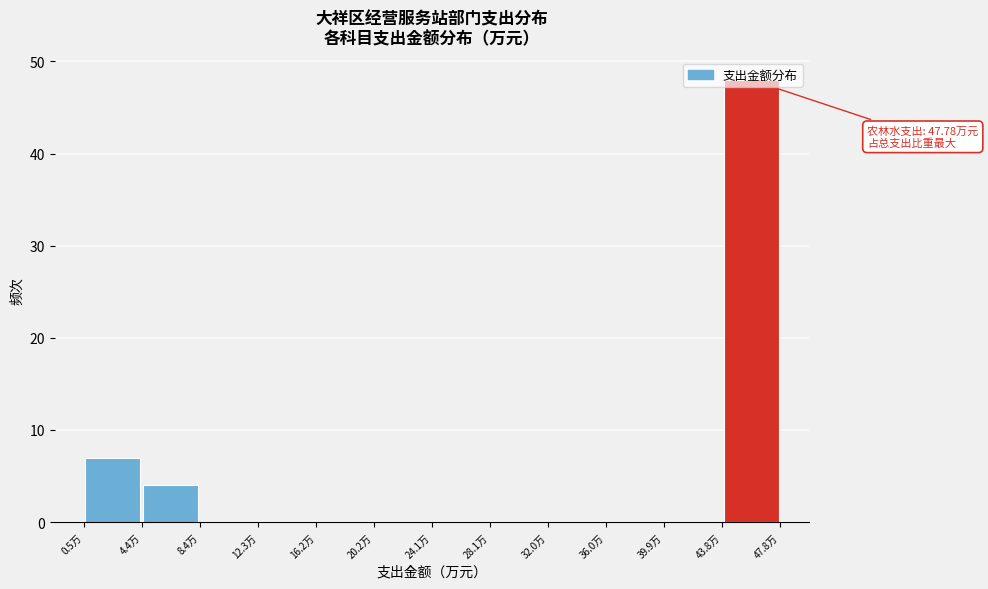

Which range on the x-axis has the tallest bar?

44.0 to 48.0